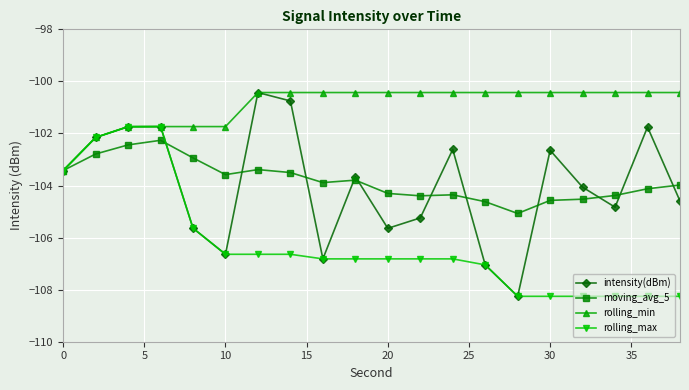

Which series has the widest spread of values?

intensity(dBm)